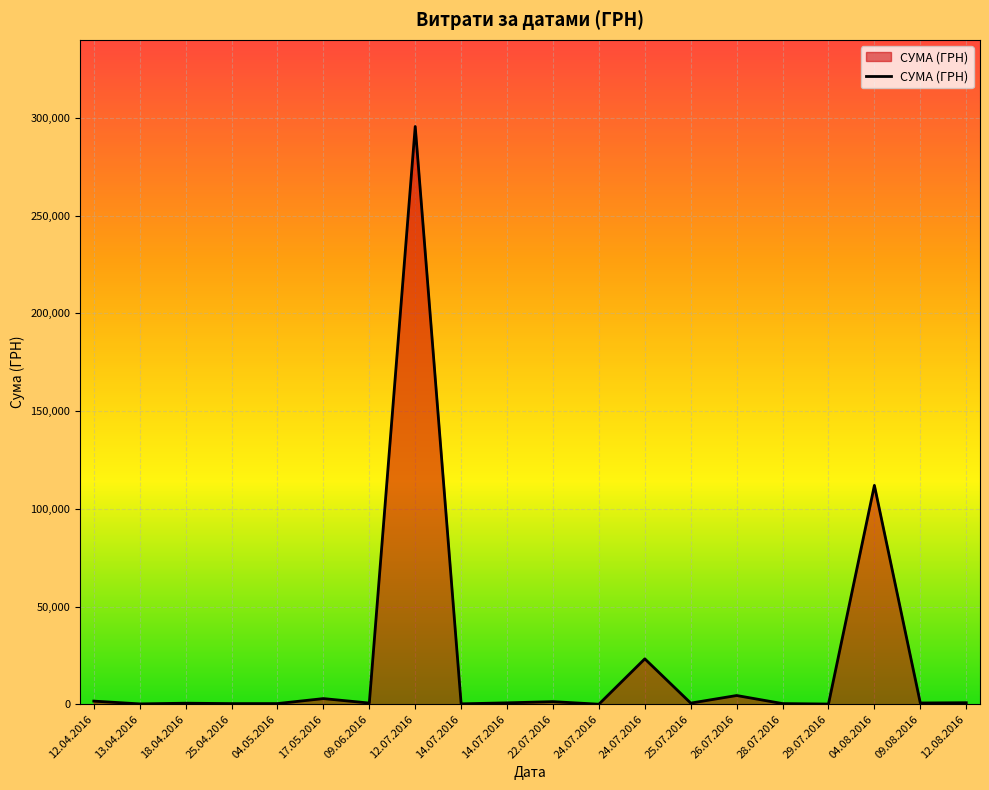

At which label is the value closest to 147824?

04.08.2016